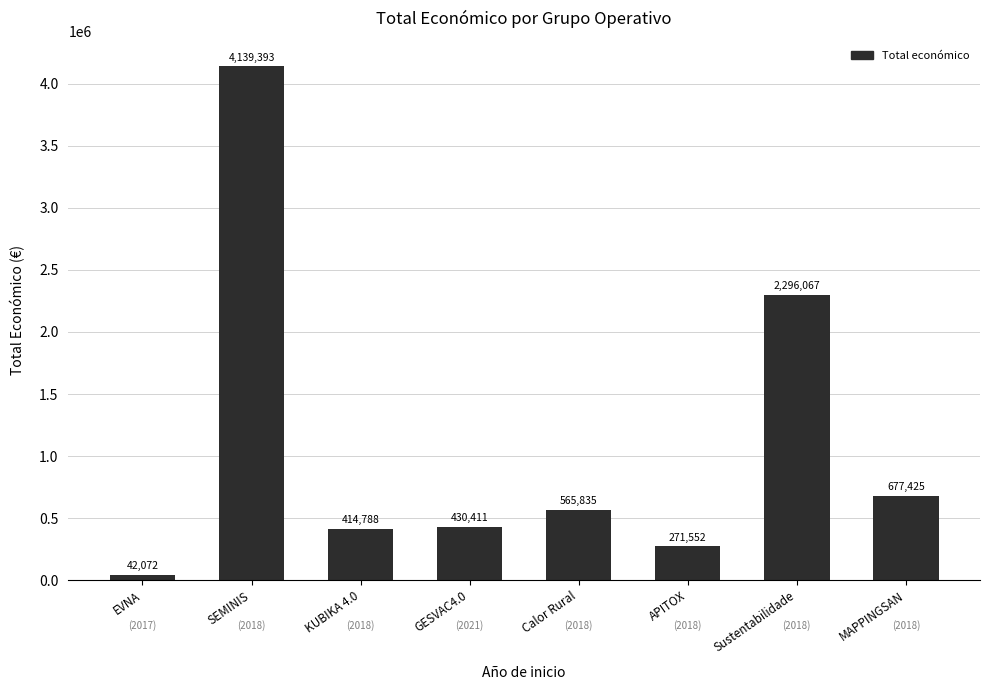

Reading left to right, what are all the values shown in this chart?

42072	4139393	414788	430411	565835	271552	2296067	677425